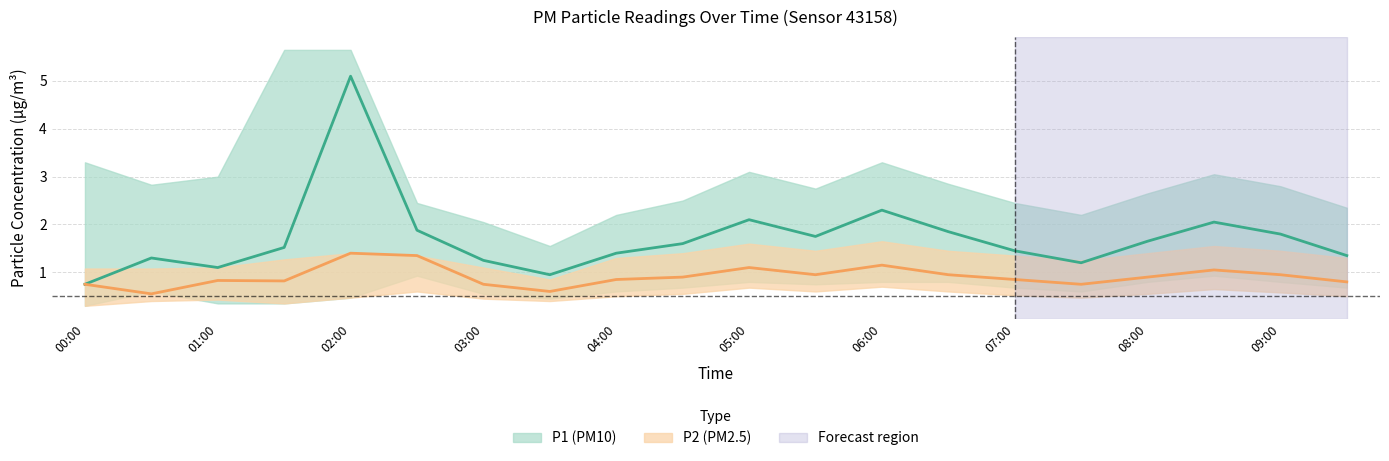

What is the average value of the P1 series?

1.7